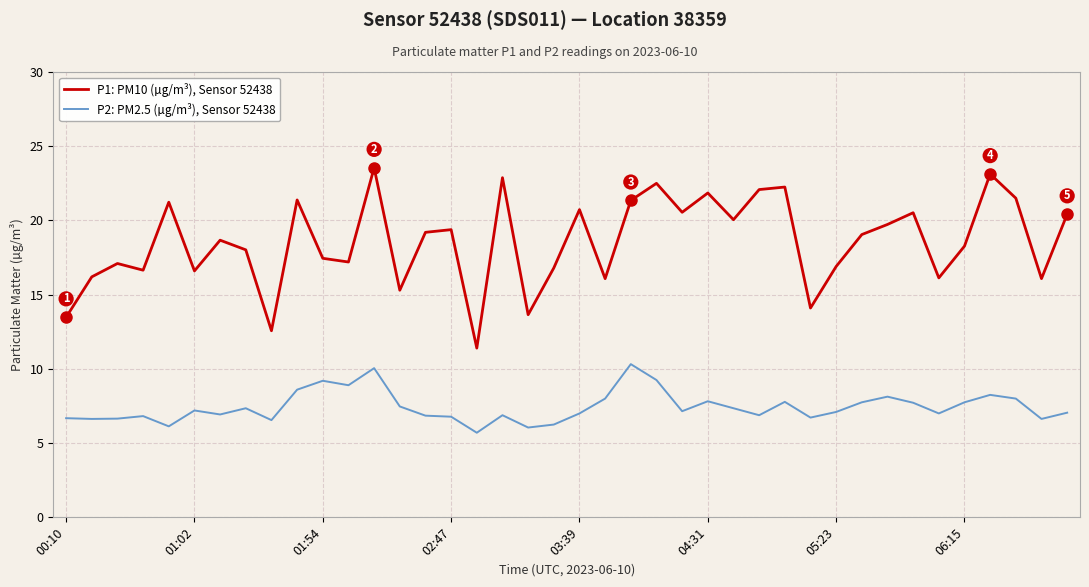

What is the smallest value displayed?

5.7